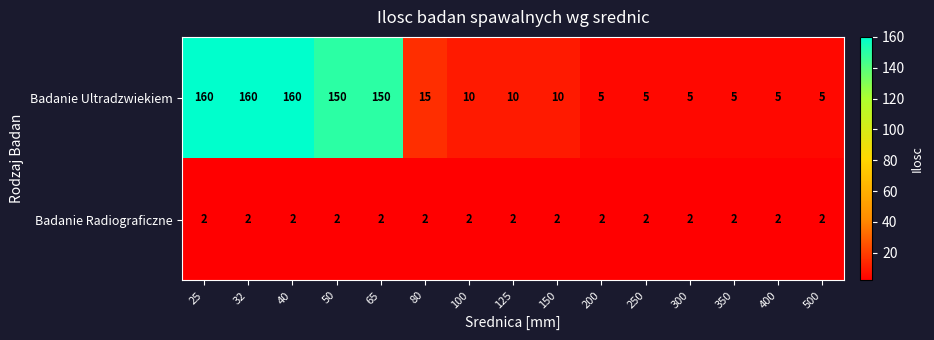

What is the sum of all Badanie Radiograficzne values?

30